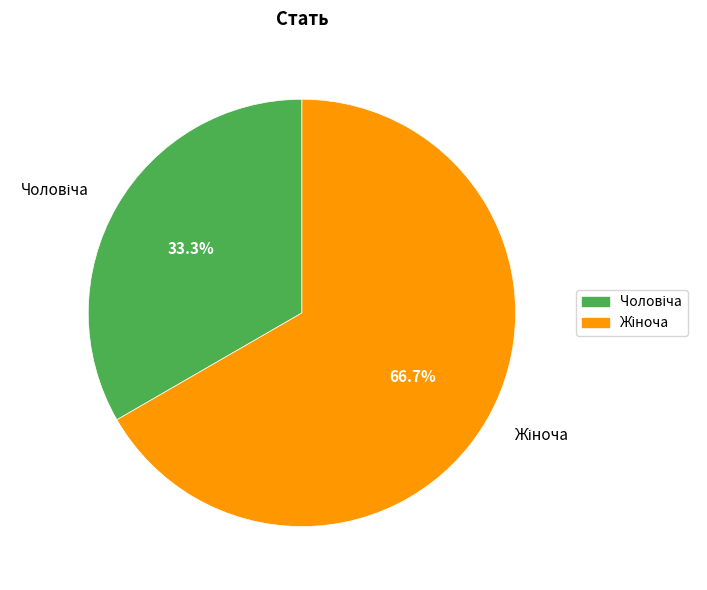

Is there a majority slice in this chart?

Yes